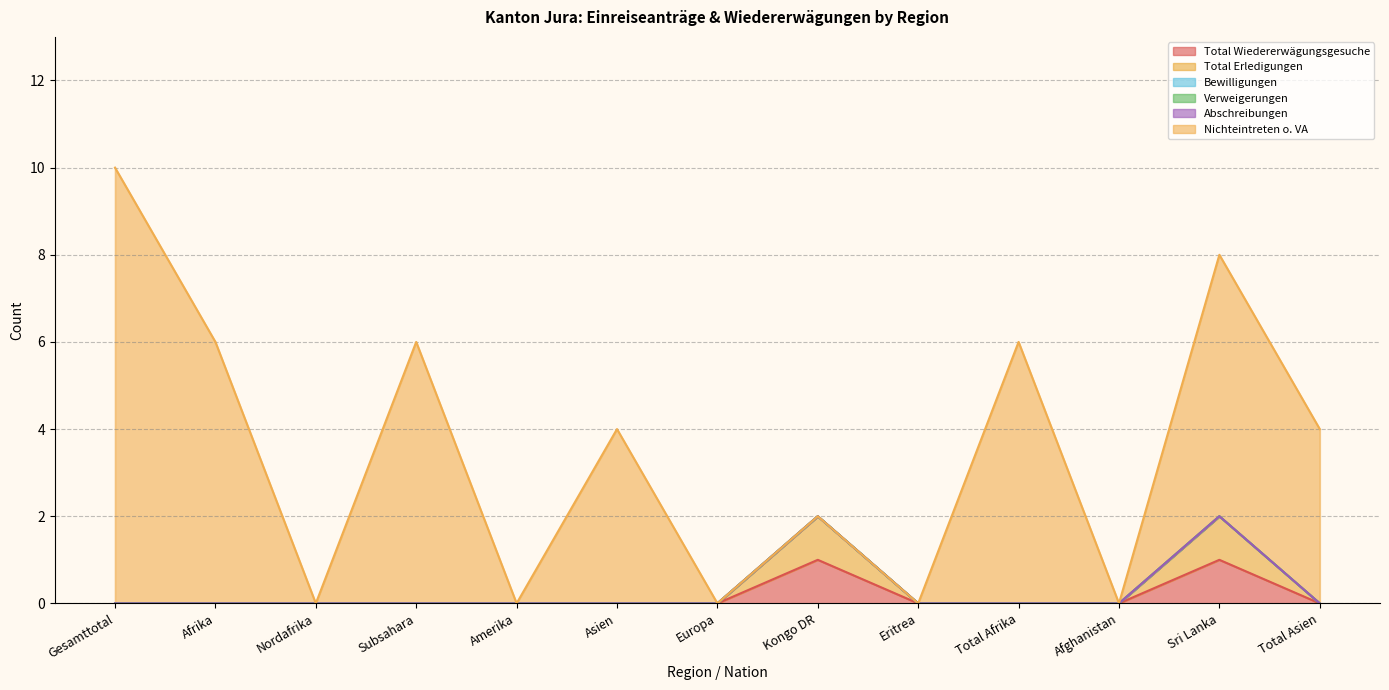

What are all the series names shown in the legend?

Total Wiedererwägungsgesuche, Total Erledigungen, Bewilligungen, Verweigerungen, Abschreibungen, Nichteintreten o. VA